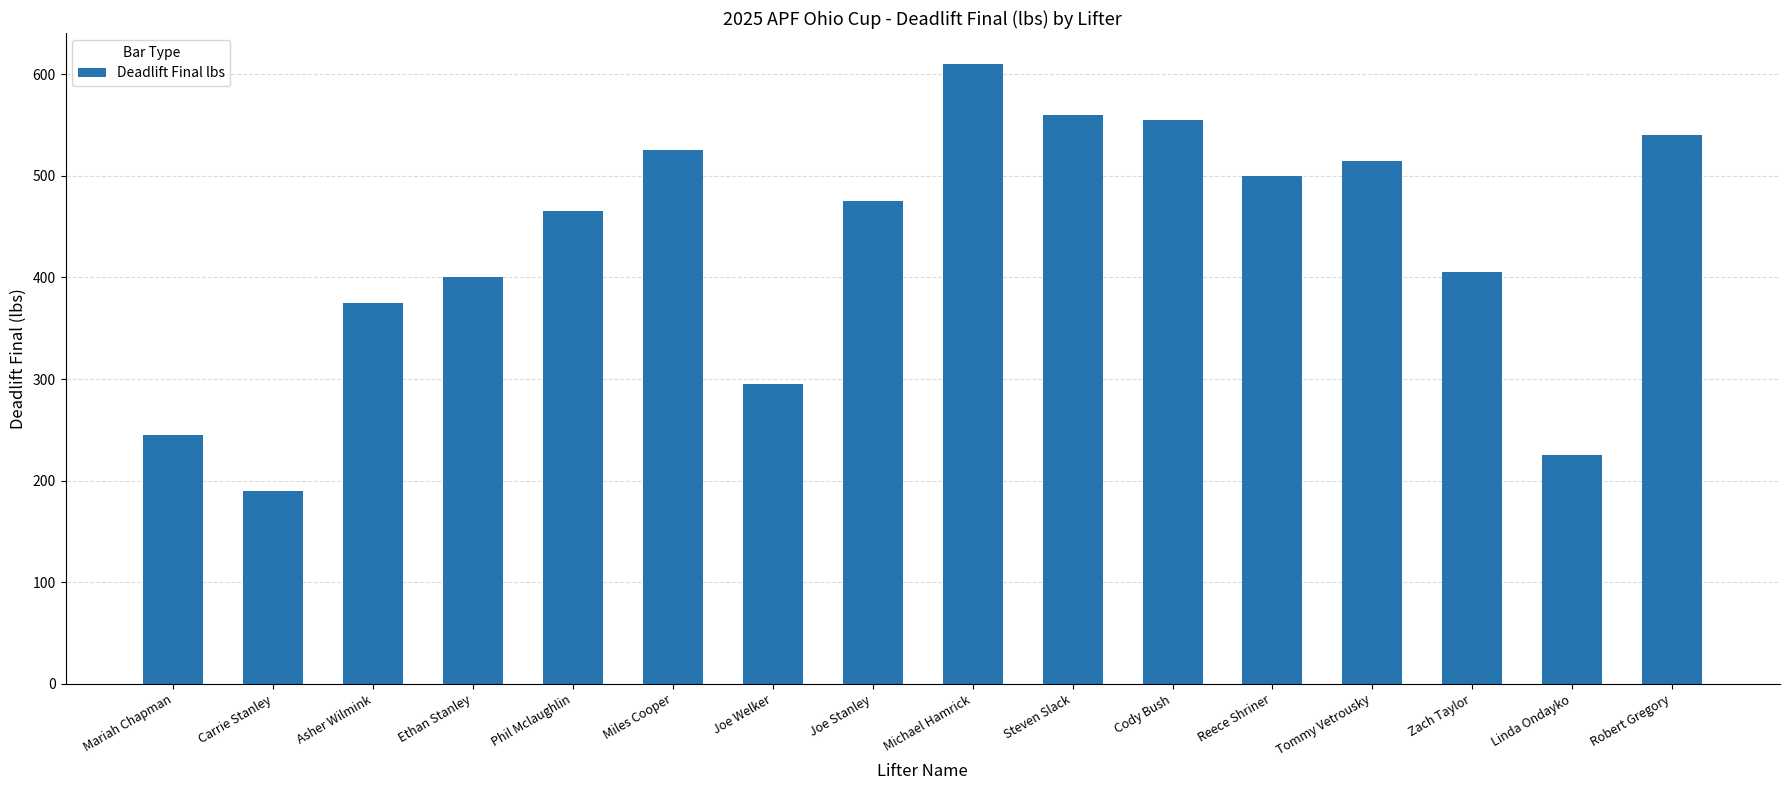

What is the label of the 9th bar from the right?

Joe Stanley